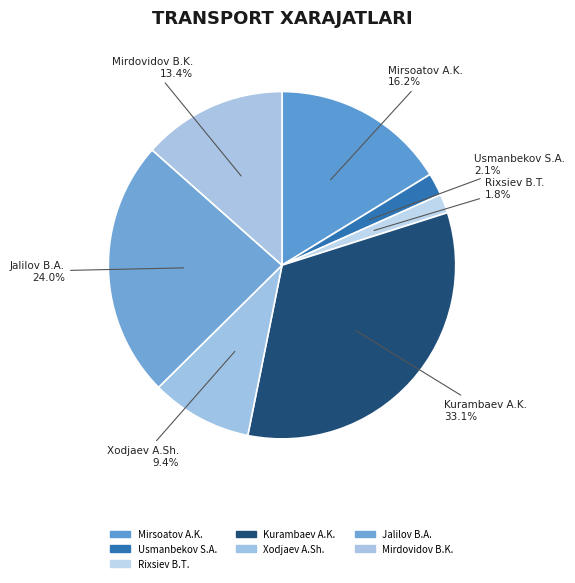

Does Mirdovidov B.K. account for over 50% of the chart?

No